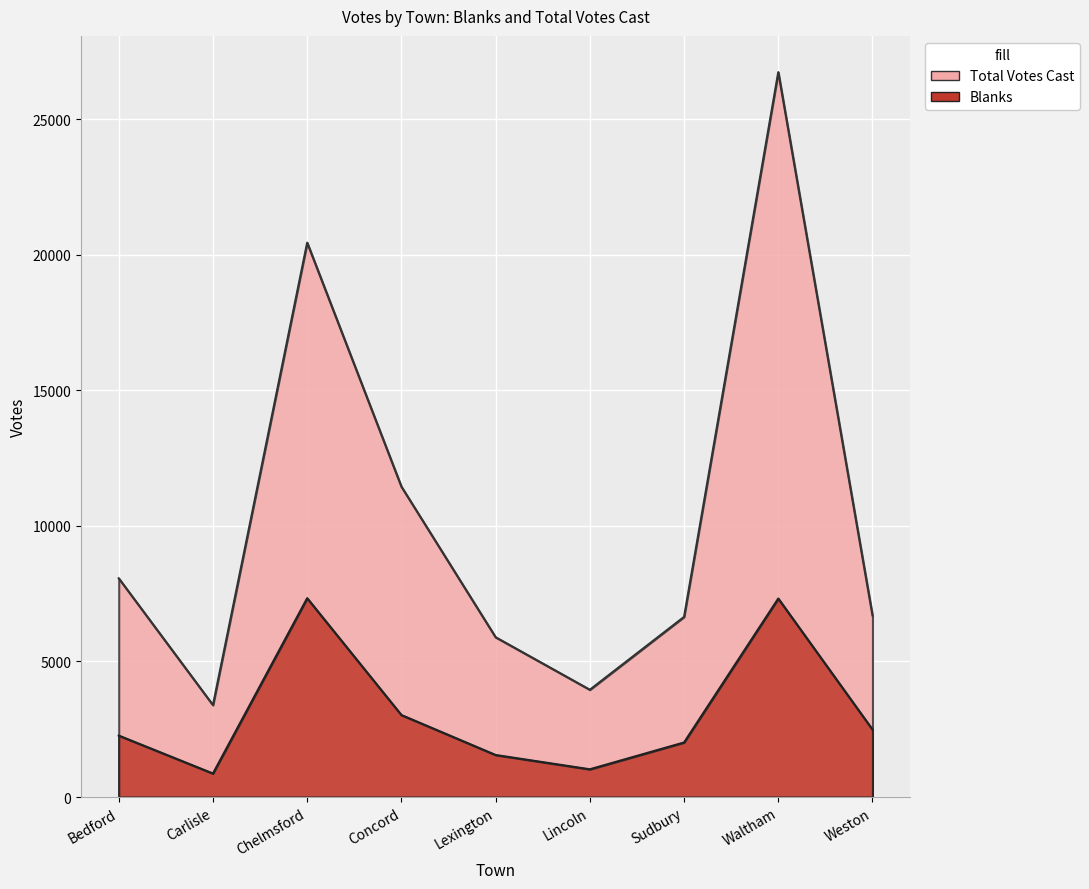

True or false: Blanks and Total Votes Cast intersect in this chart.

False